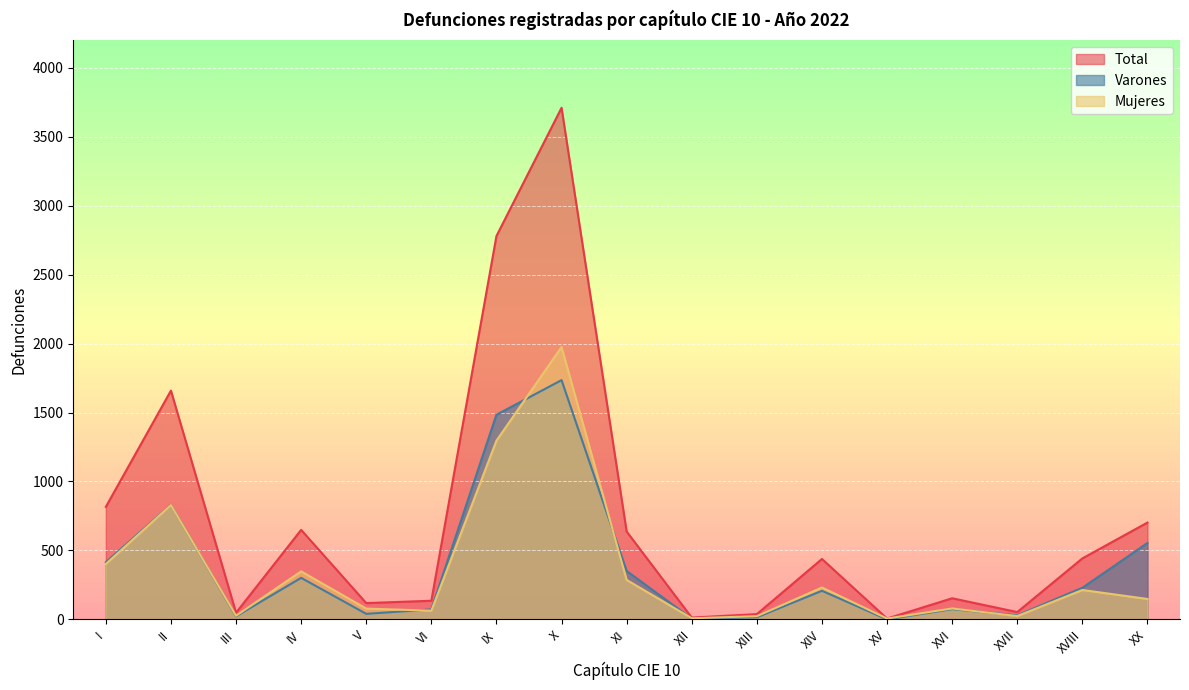

True or false: Mujeres and Total cross at least once.

False